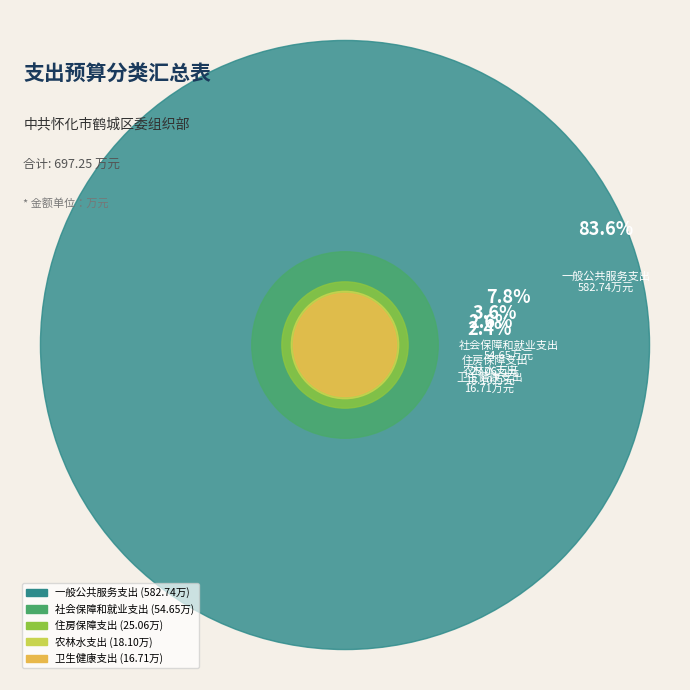

Which slice is the smallest?

卫生健康支出